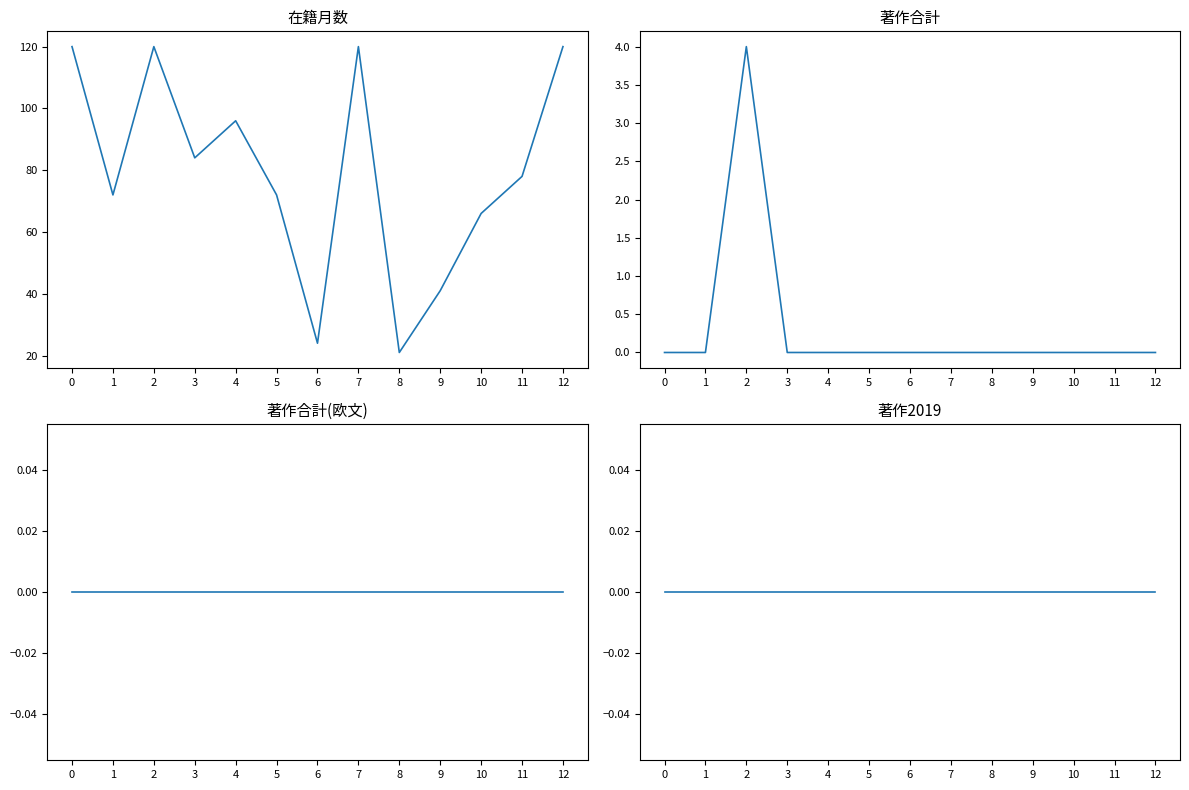

At how many categories does at least one series exceed 63?

10